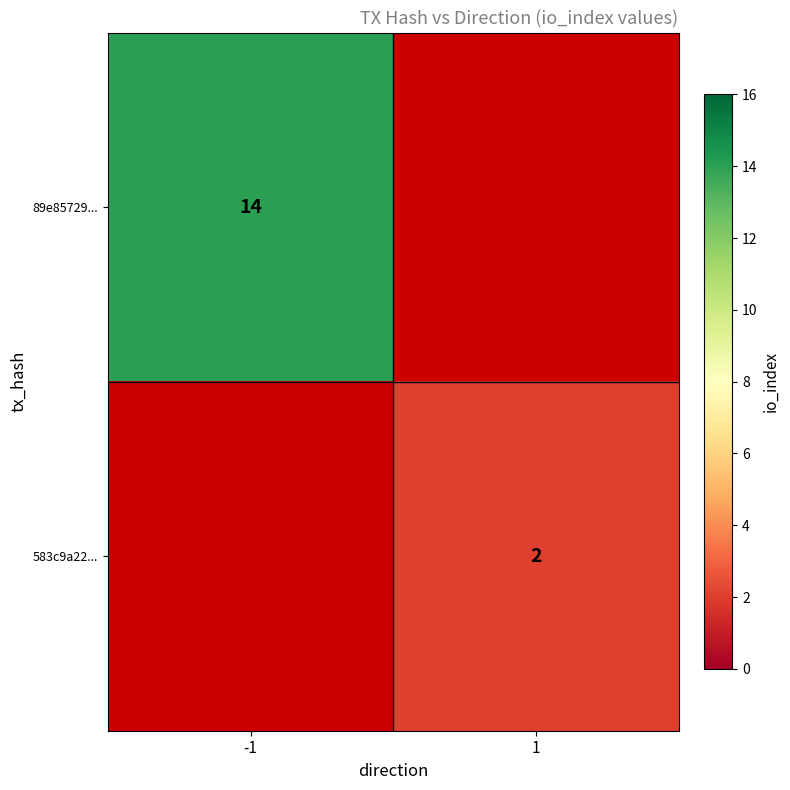

Is it true that 89e85729... equals 21 at -1?

False